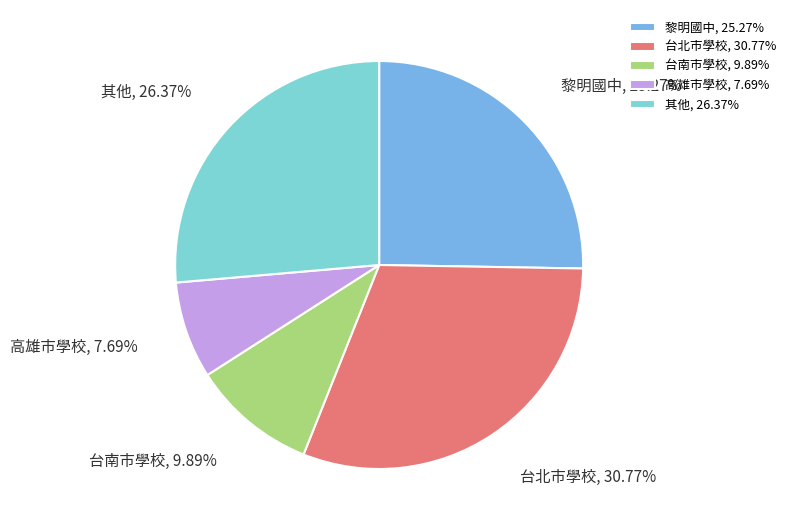

Combined, do 高雄市學校 and 其他 account for over 50%?

No